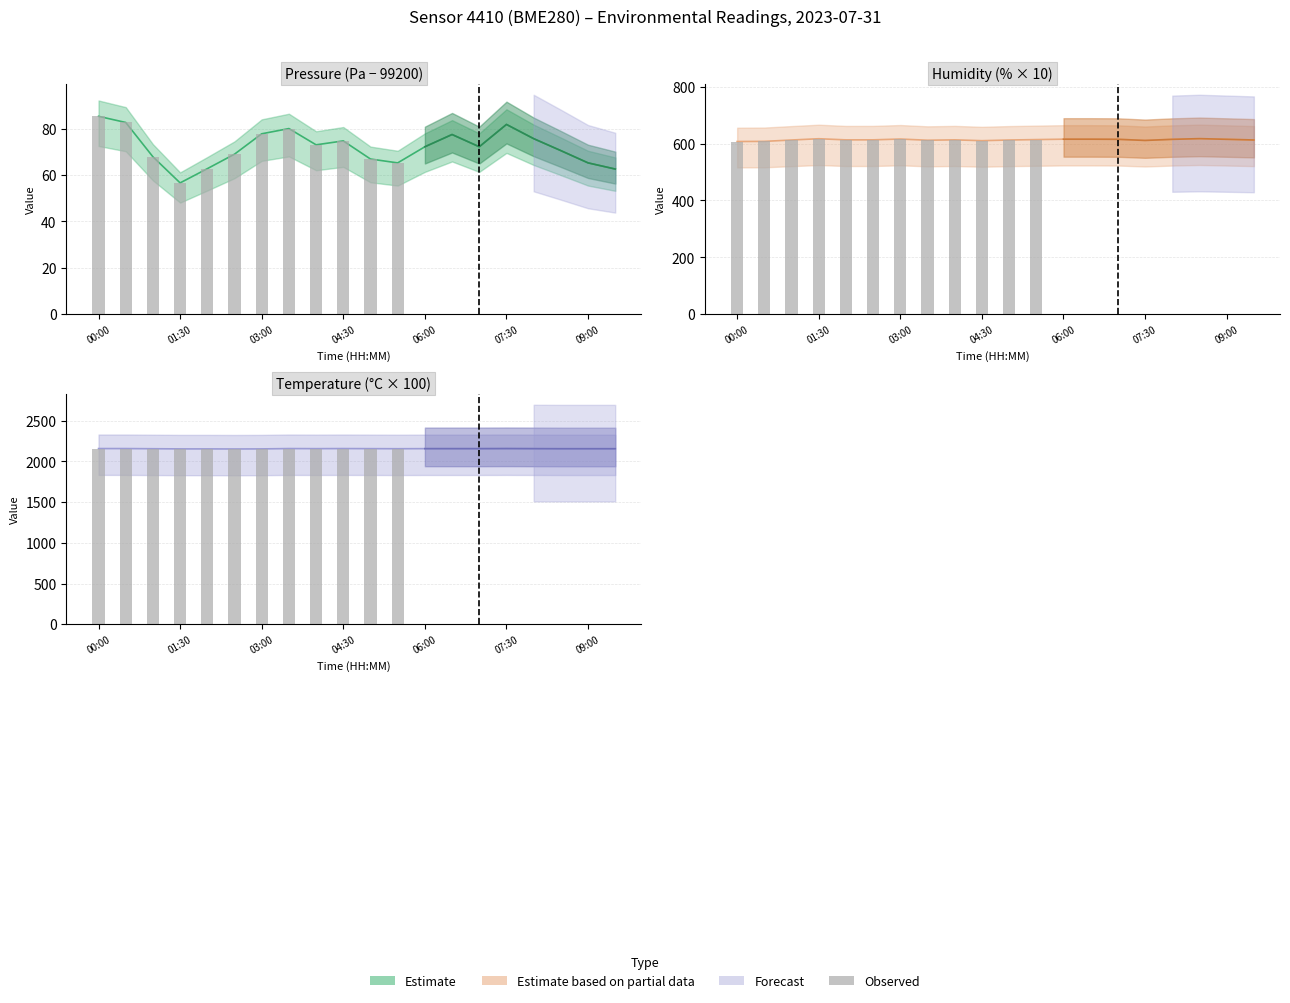

Is it true that the value at 10 is 3066?

False